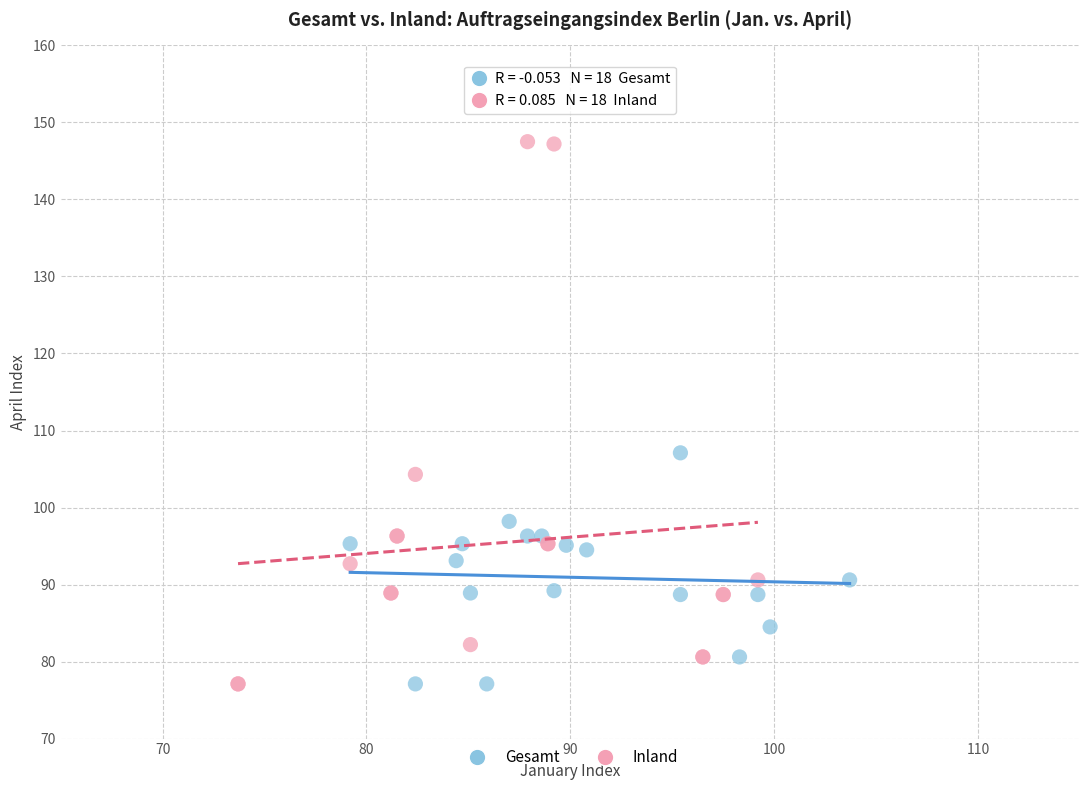

Which series has the widest spread of Y values?

Inland